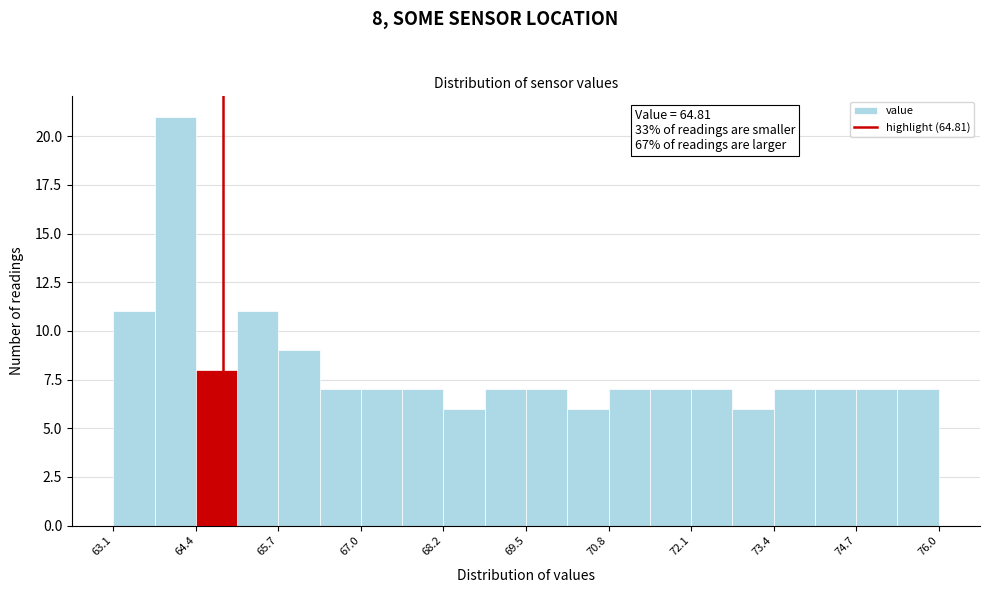

Read against the x-axis, roughly where is the centre of the tallest bar?

64.0